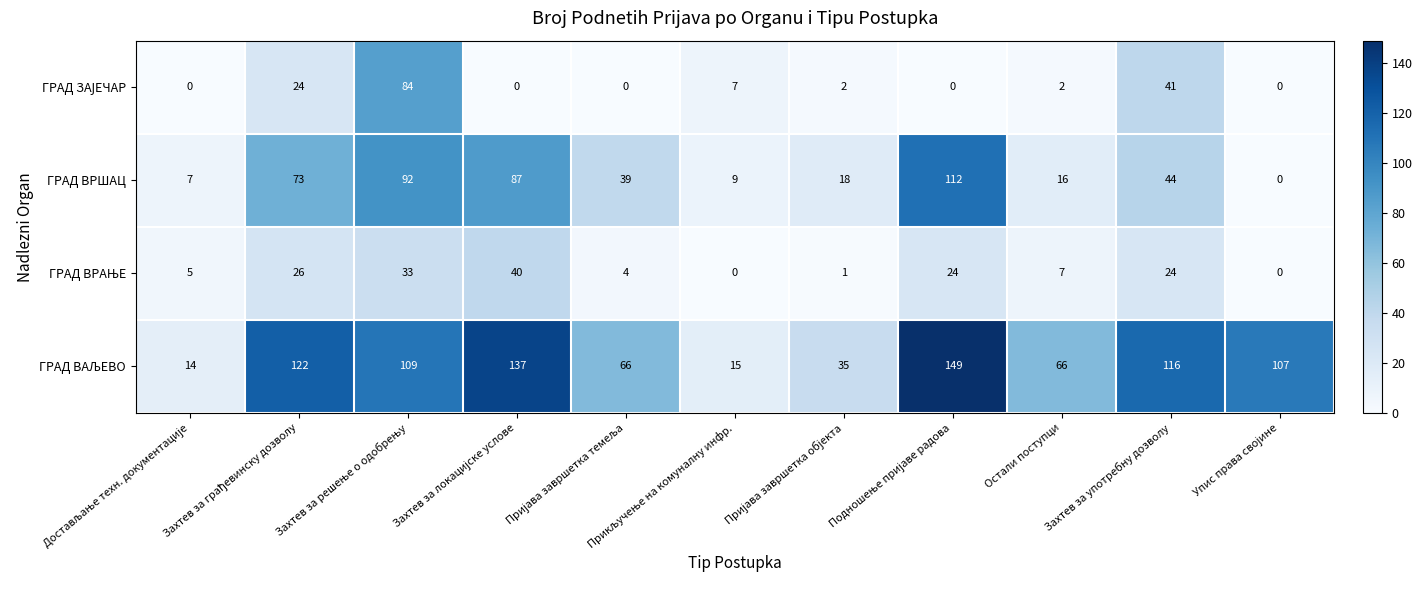

What is the difference between the maximum and minimum values in the ГРАД ВРШАЦ series?

112